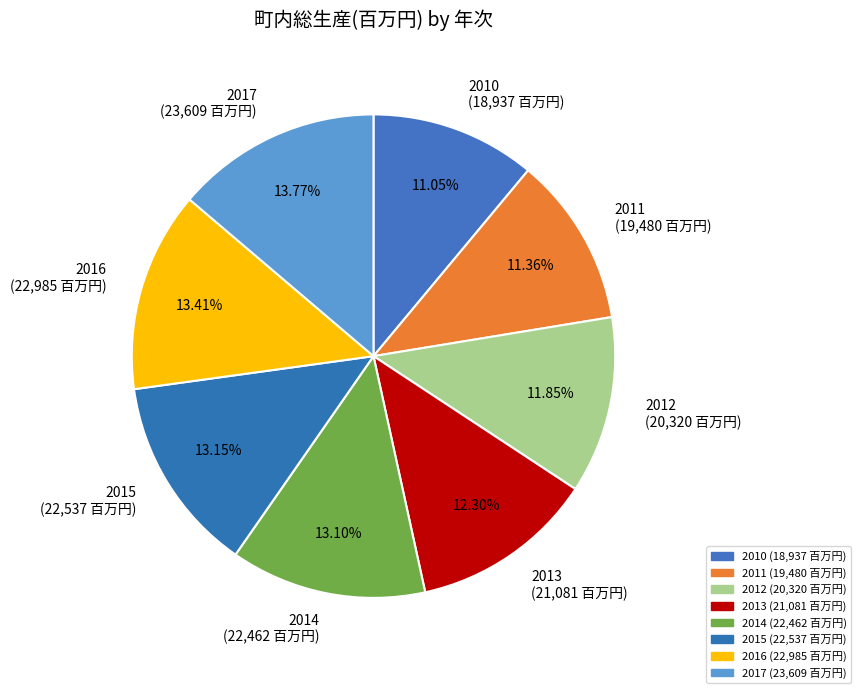

What is the ratio of the value at 2013 (21,081 百万円) to the value at 2012 (20,320 百万円)?

1.0